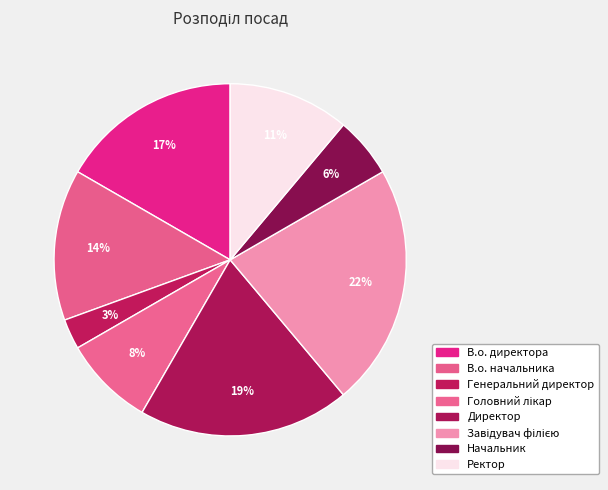

What percentage is the Ректор slice, to the nearest percent?

11%